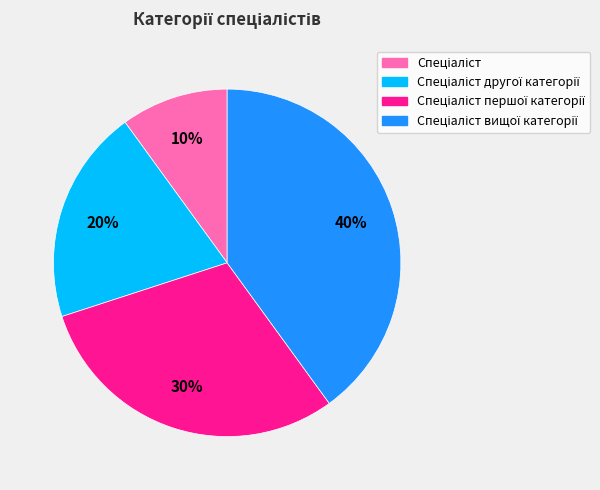

To the nearest percent, what is the difference between the largest and smallest slice percentages?

30%